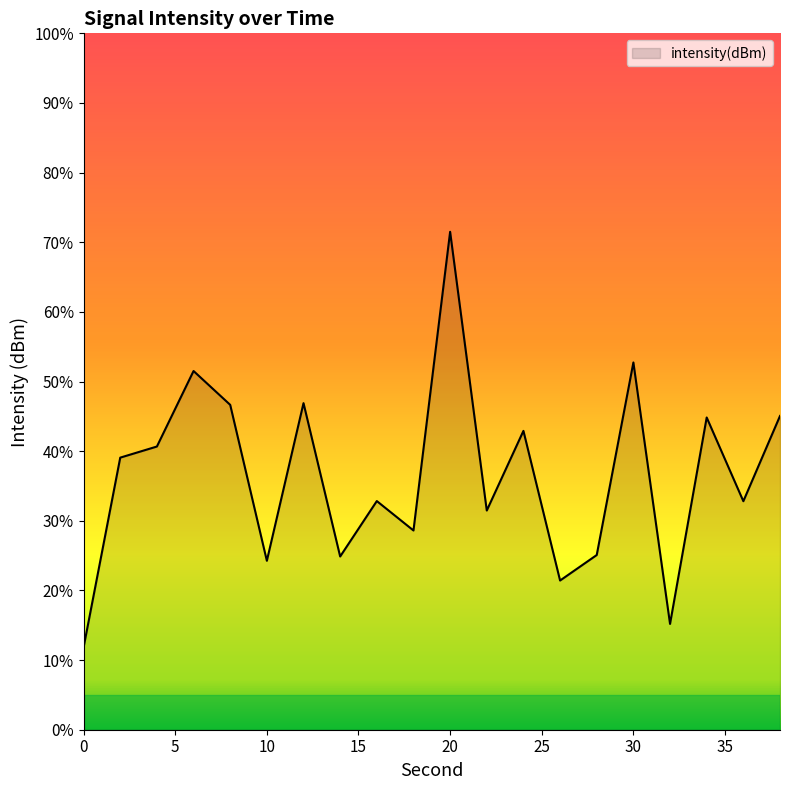

Does the chart display data point markers on the line(s)?

No